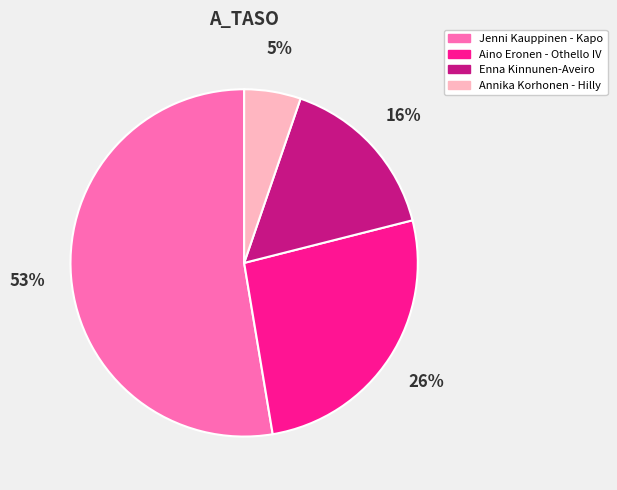

To the nearest percent, what percentage of the pie is Jenni Kauppinen - Kapo?

53%